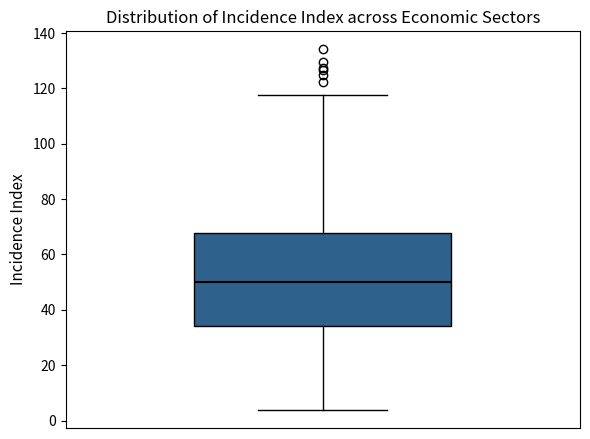

Read this box plot against the y-axis: the position of the median line, the range covered by the box, and the ends of both whiskers. The values are not printed on the chart, so give them approximately, as read against the axis.

median 50, box 34 to 68, whiskers 4 to 118